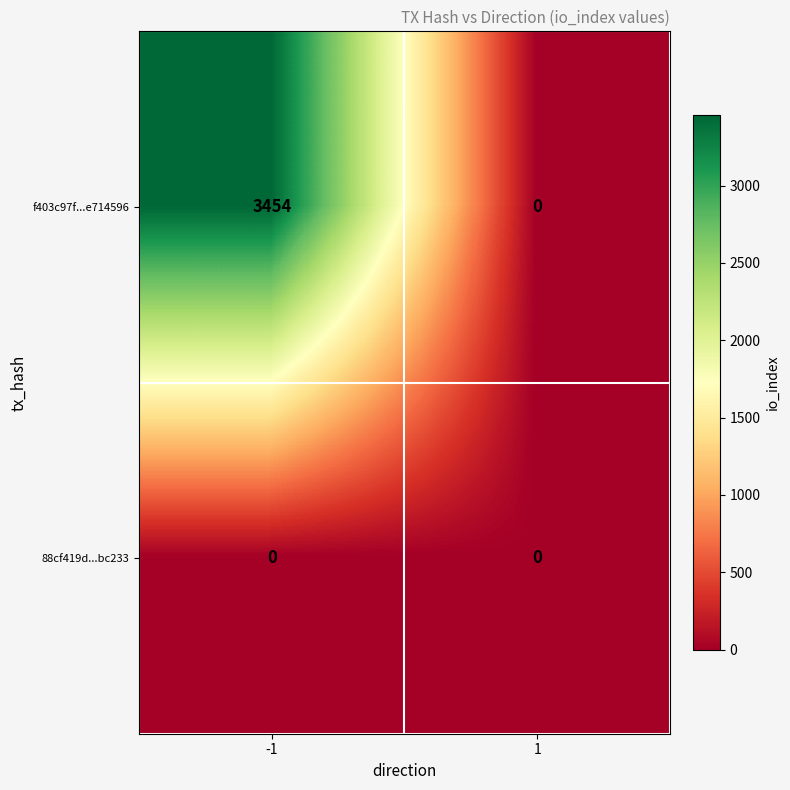

Between -1 and 1, which series saw the biggest shift?

f403c97f...e714596